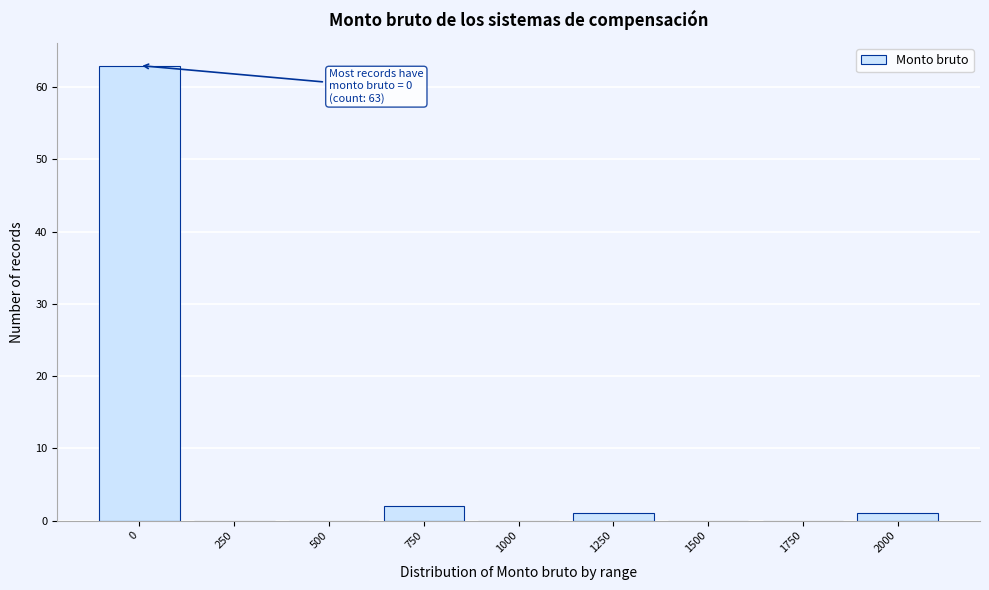

Reading left to right, list all the values displayed in this chart.

0=63	250=0	500=0	750=2	1000=0	1250=1	1500=0	1750=0	2000=1